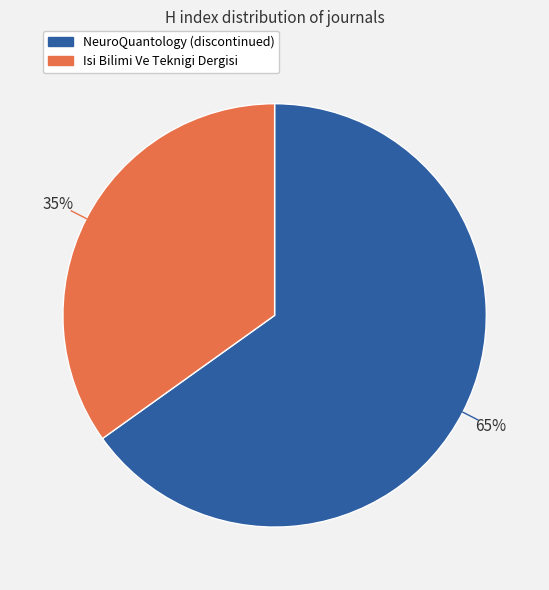

To the nearest percent, what portion does Isi Bilimi Ve Teknigi Dergisi represent?

35%